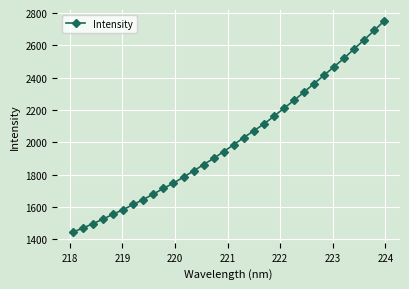

What is the value of the 24th point from the left?

2311.7